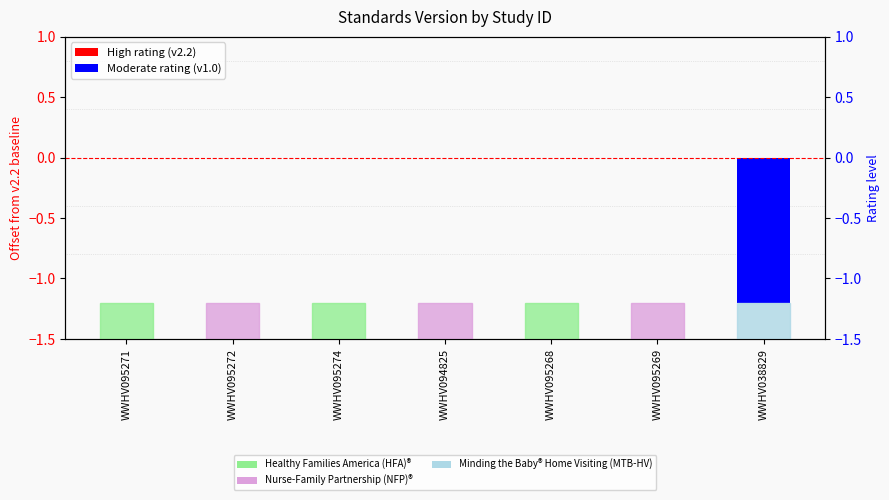

Reading left to right, what are all the values shown in this chart?

WWHV095271=0.0	WWHV095272=0.0	WWHV095274=0.0	WWHV094825=0.0	WWHV095268=0.0	WWHV095269=0.0	WWHV038829=-1.2